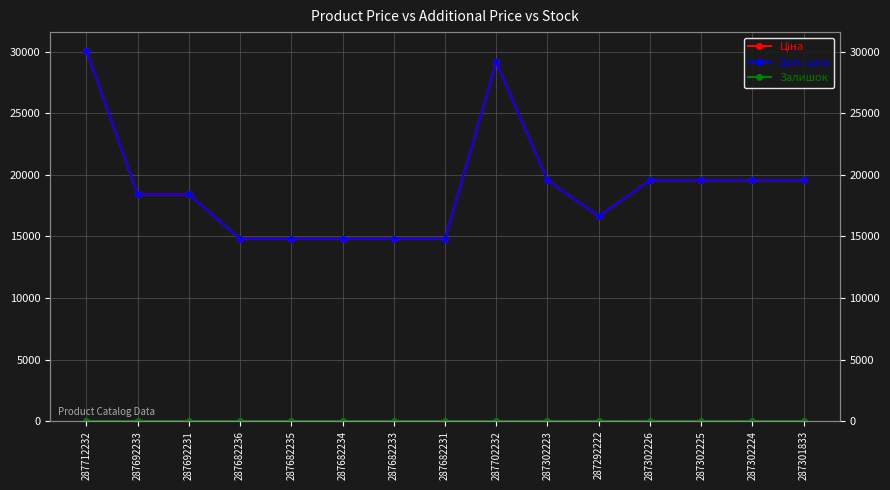

True or false: Залишок and Ціна cross at least once.

False